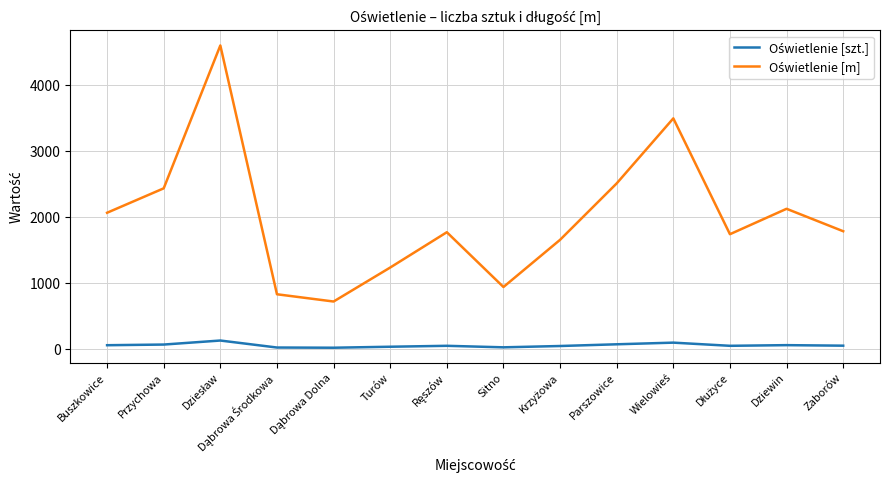

What is the maximum value shown in the chart?

4600